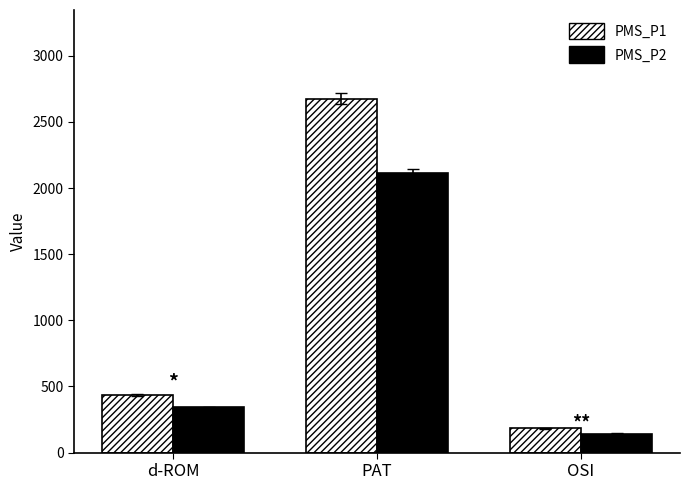

List the series in order of their peak value, highest first.

PMS_P1, PMS_P2